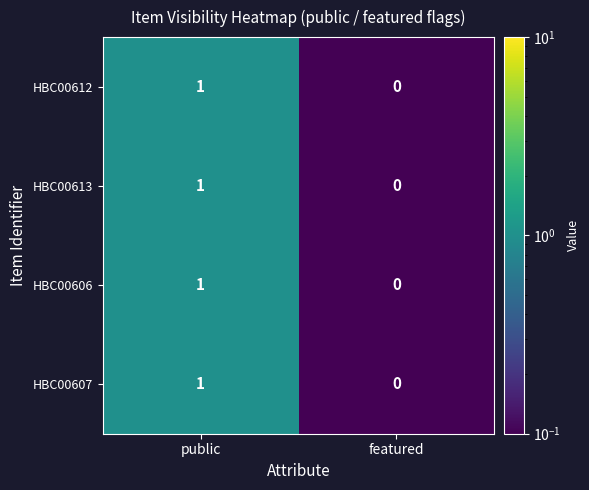

Reading left to right, transcribe all the data shown in this chart.

HBC00612: public=1	featured=0
HBC00613: public=1	featured=0
HBC00606: public=1	featured=0
HBC00607: public=1	featured=0